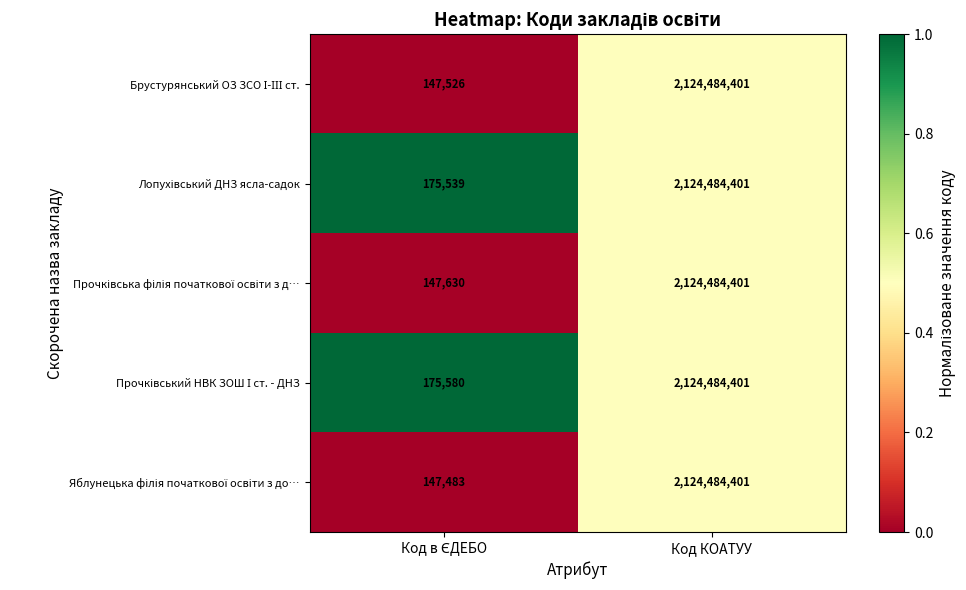

At which category is the sum across all series the highest?

Код КОАТУУ